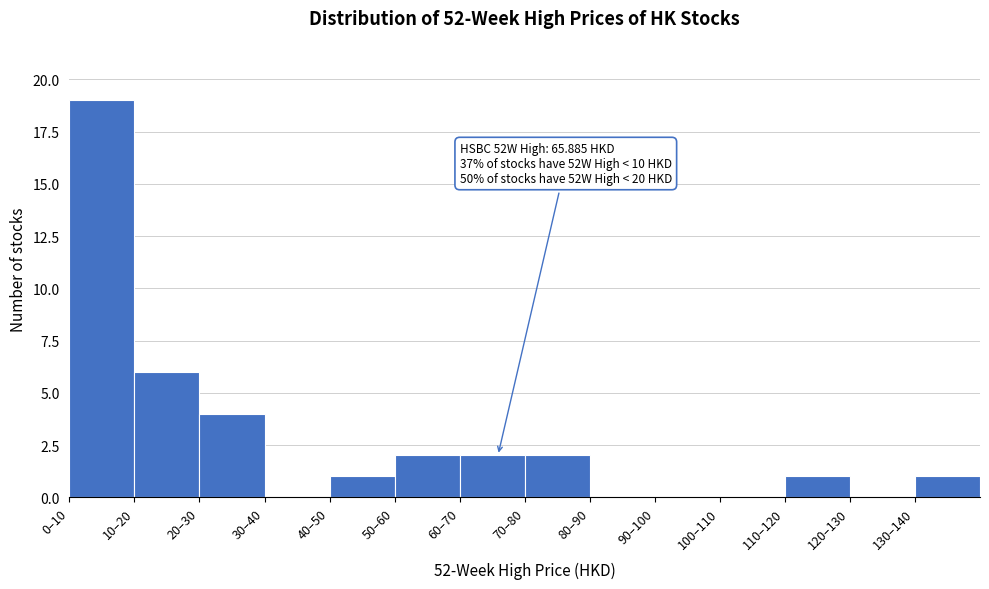

Reading right to left, what are all the values shown in this chart?

130–140=1	120–130=0	110–120=1	100–110=0	90–100=0	80–90=0	70–80=2	60–70=2	50–60=2	40–50=1	30–40=0	20–30=4	10–20=6	0–10=19